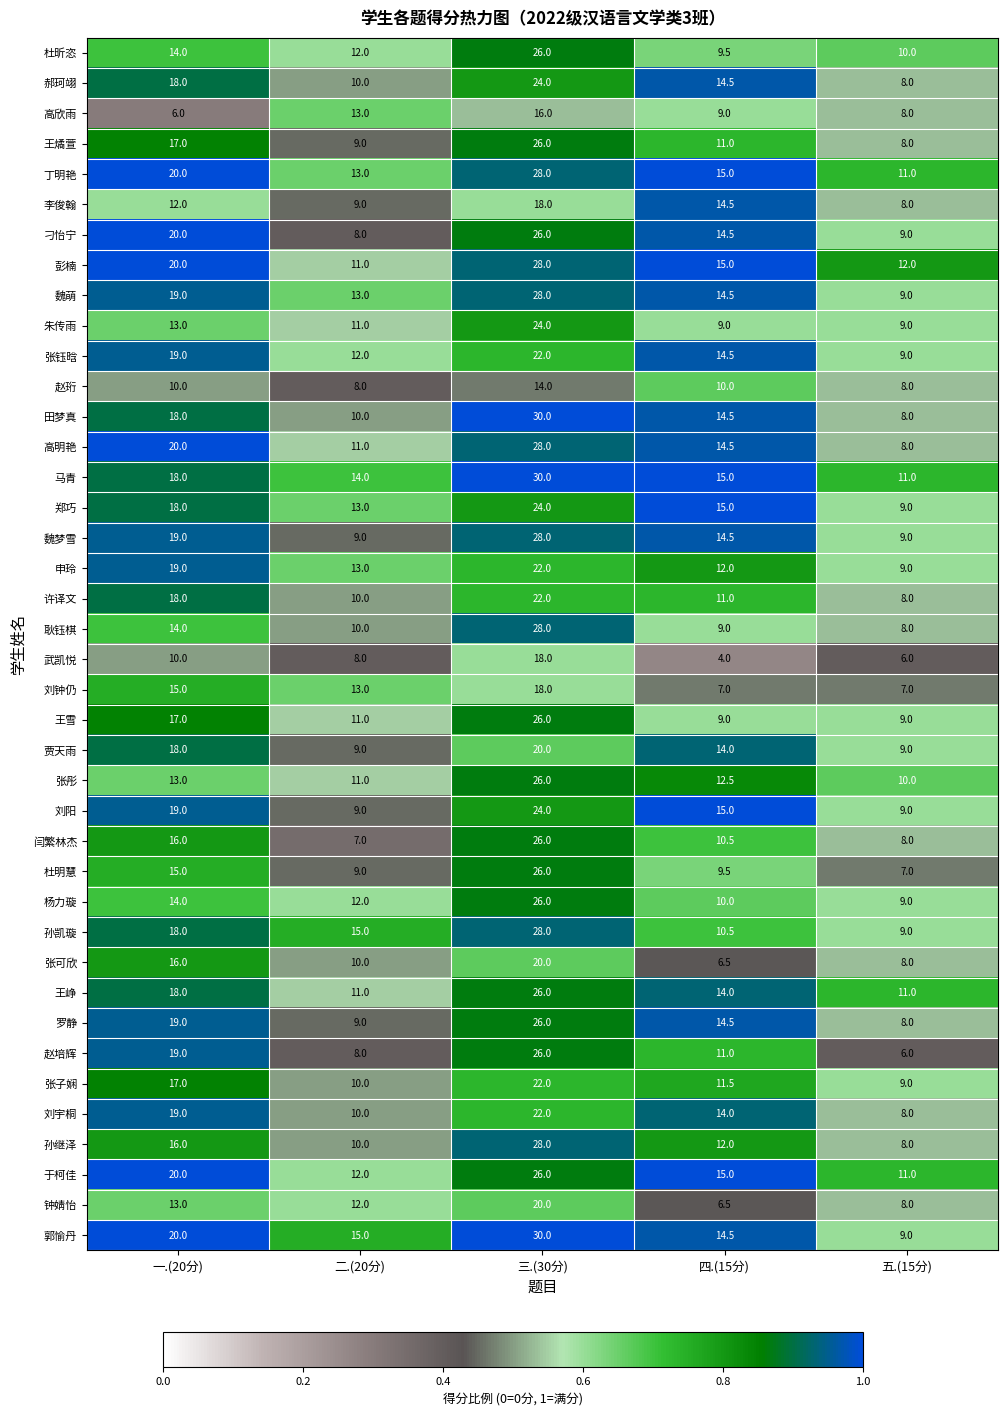

Where is 王雪 nearest to the value 17?

一.(20分)